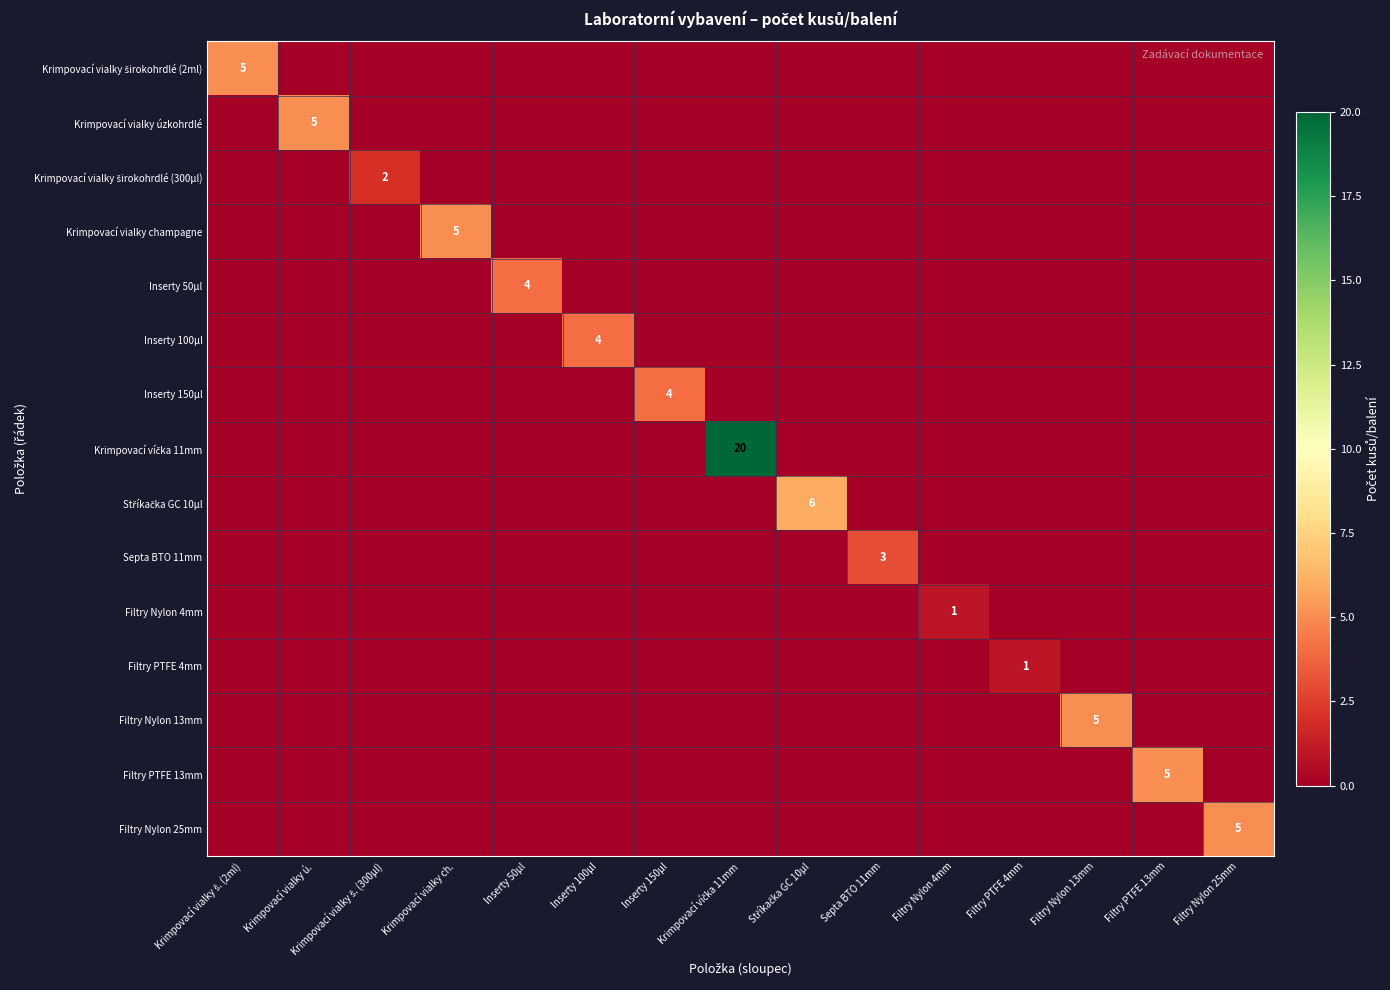

At how many categories does at least one series exceed 15?

1